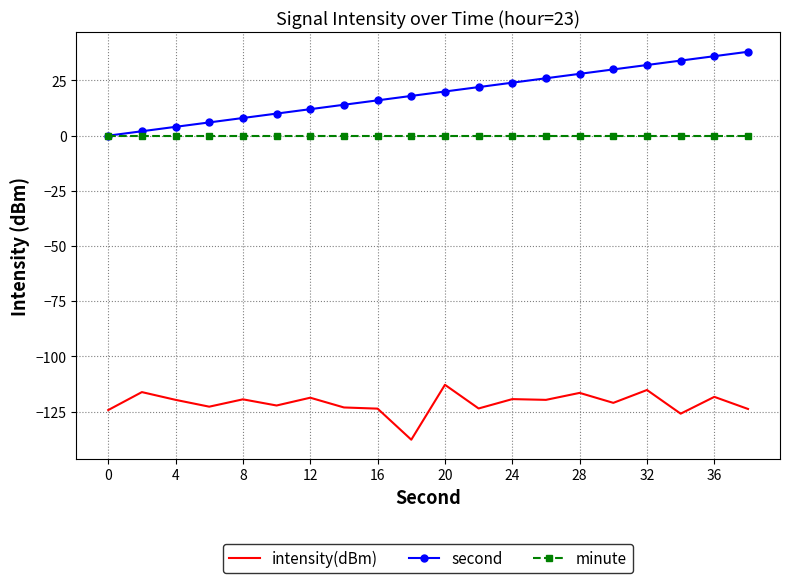

List the series in order of their peak value, lowest first.

intensity(dBm), minute, second